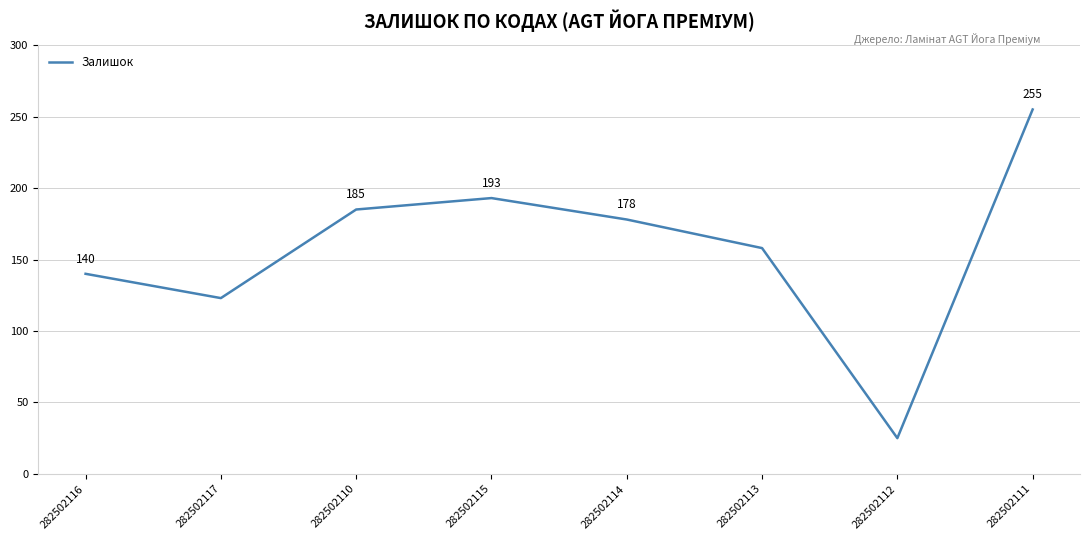

What is the maximum value shown in the chart?

255